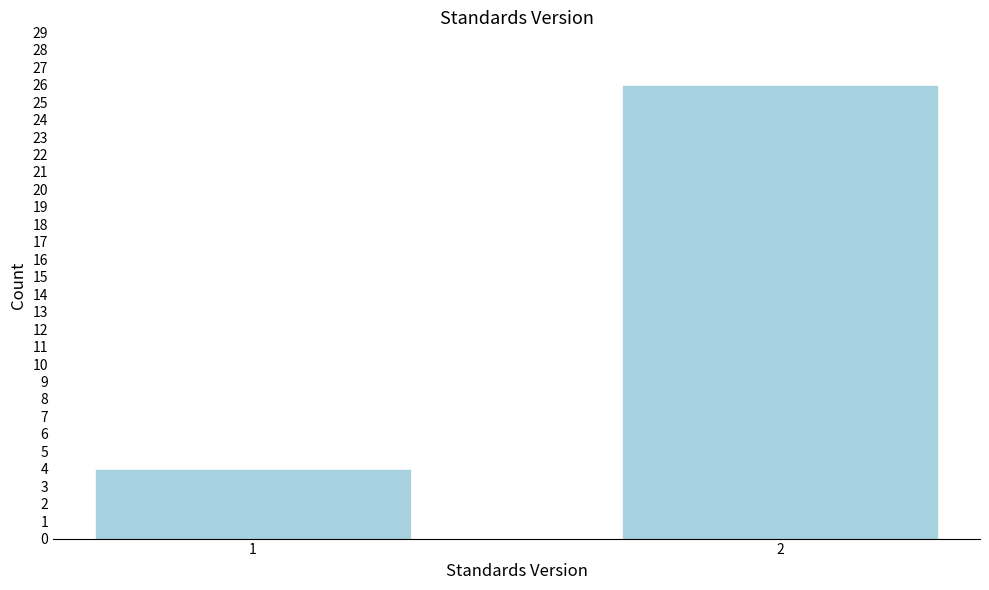

Reading right to left, transcribe all the data shown in this chart.

26	4